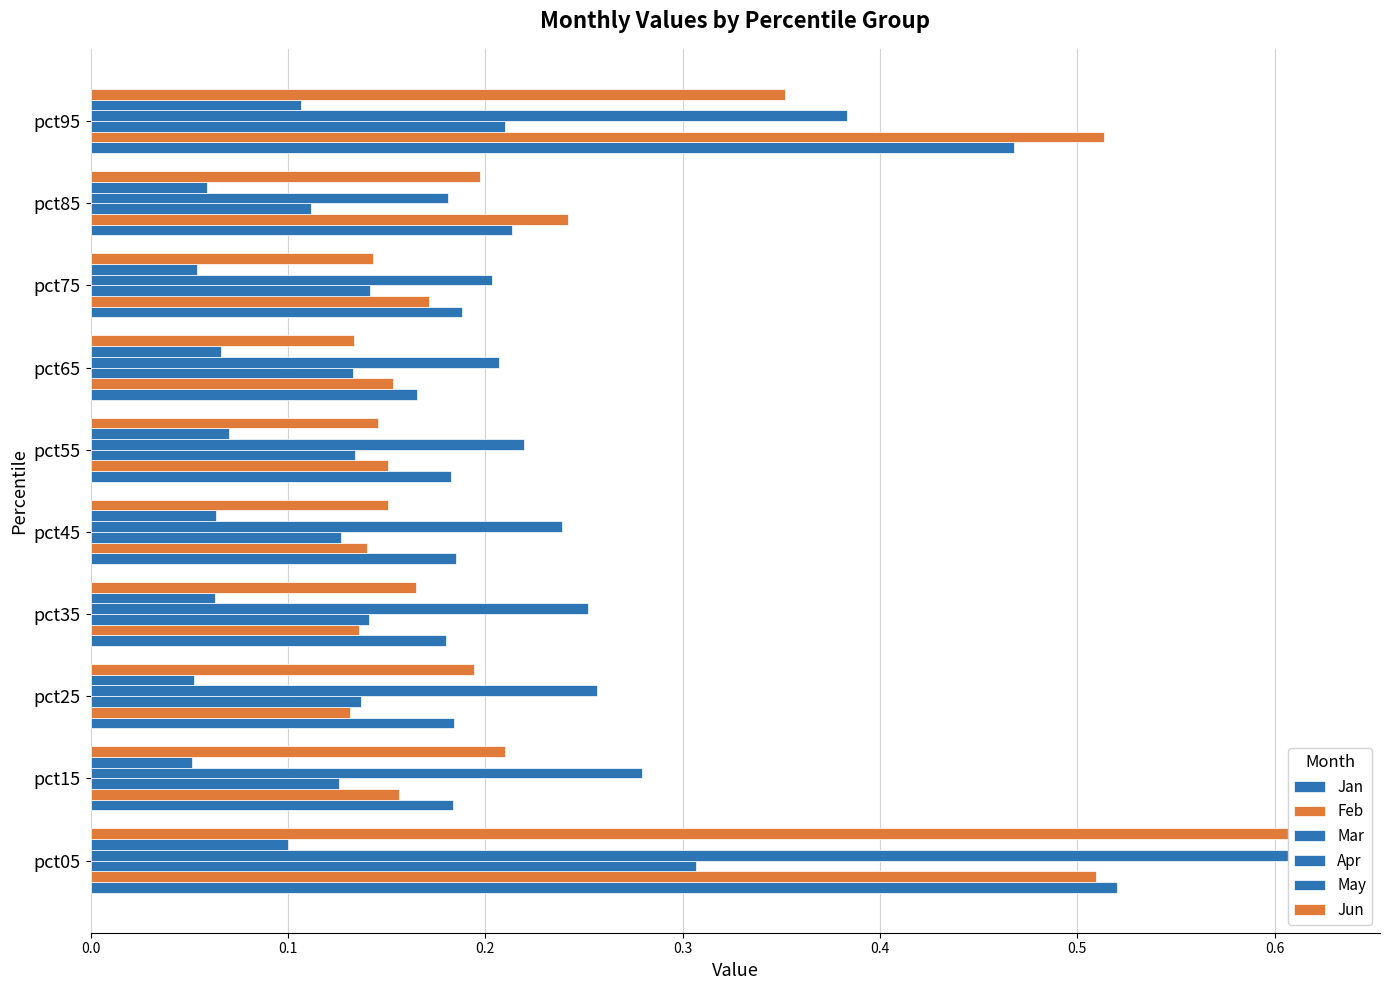

How many groups of bars are there?

10